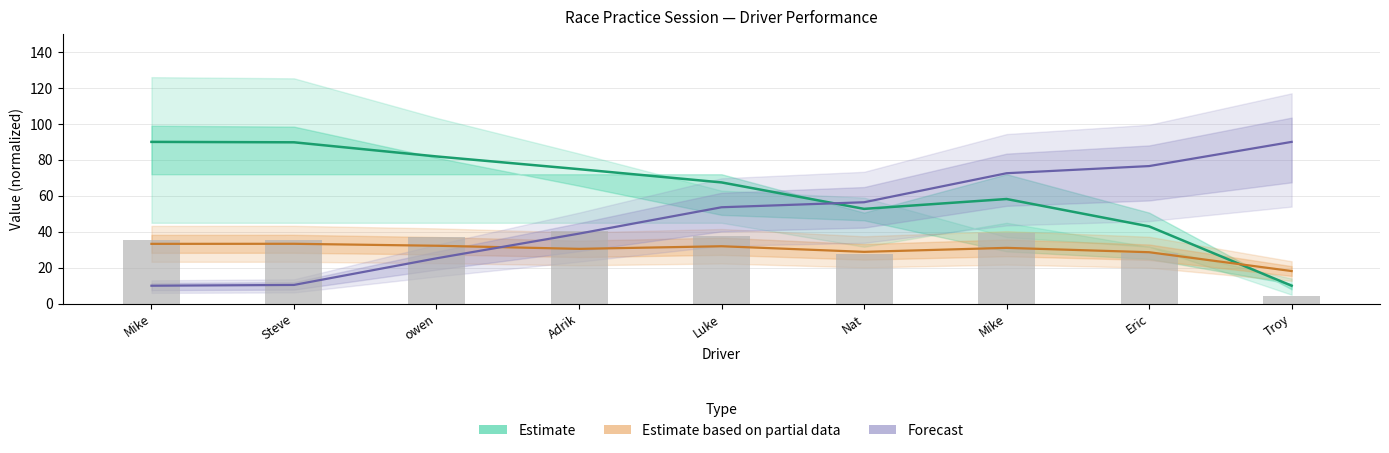

What is the average value of the Estimate series?

63.1